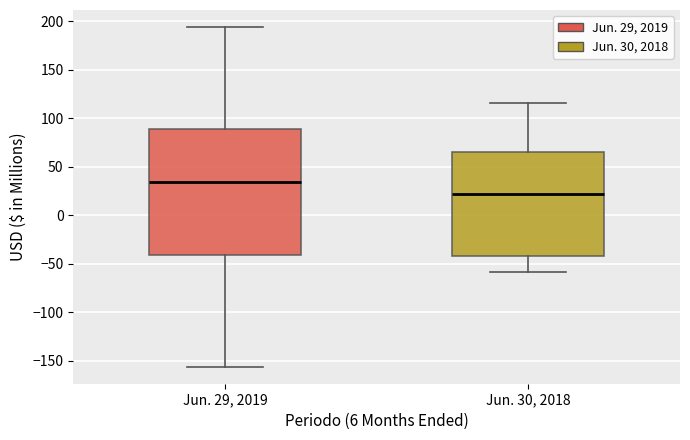

Where is the upper edge of the box for Jun. 29, 2019 on the y-axis? The values are not printed on the chart, so give them approximately, as read against the axis.

90